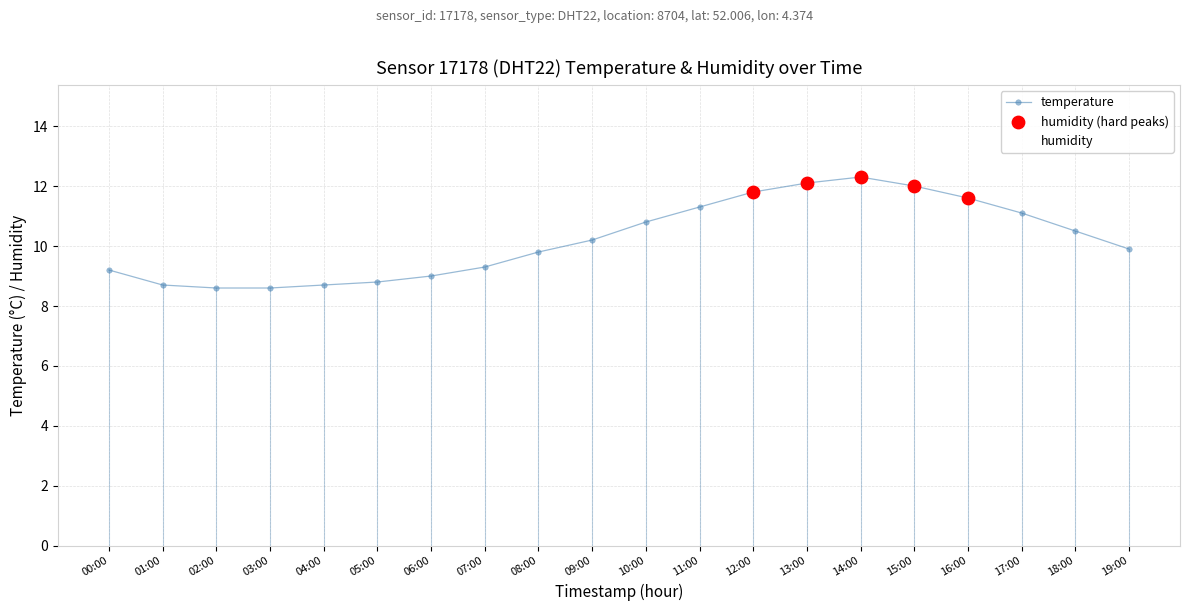

Which series has the widest spread of values?

temperature